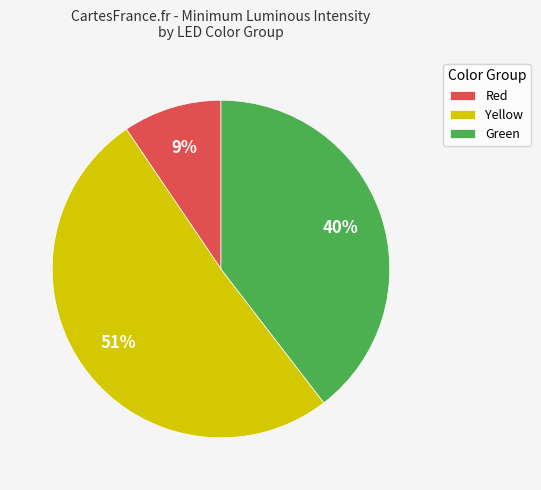

Between Yellow and Green, which is larger?

Yellow